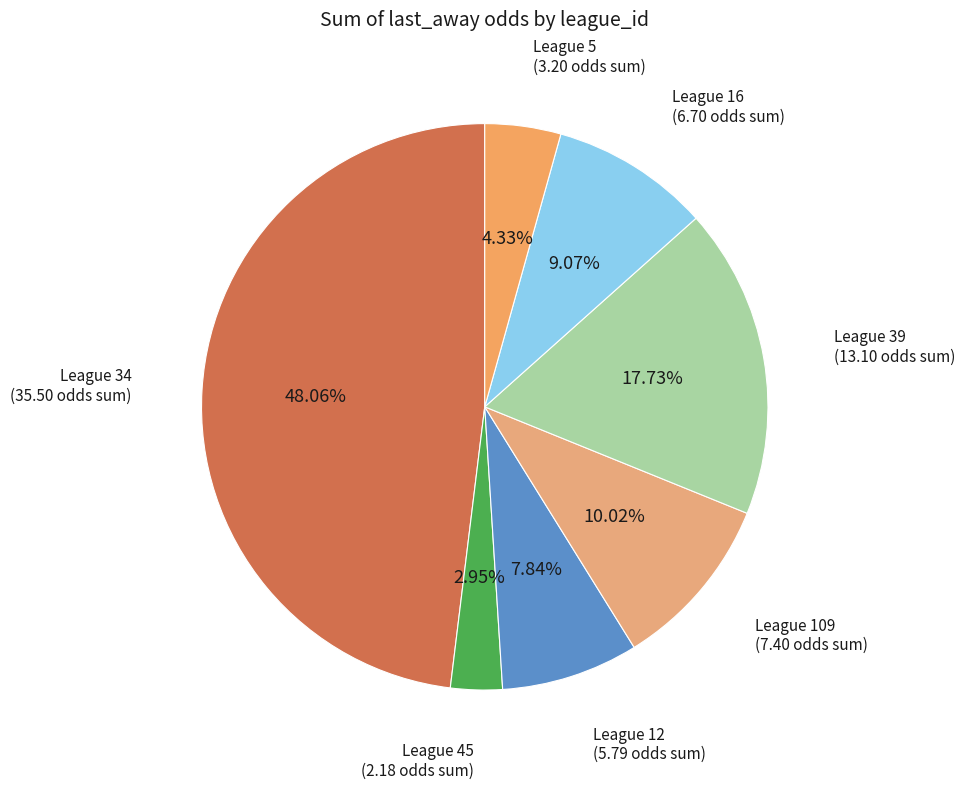

Which slice is the largest?

34